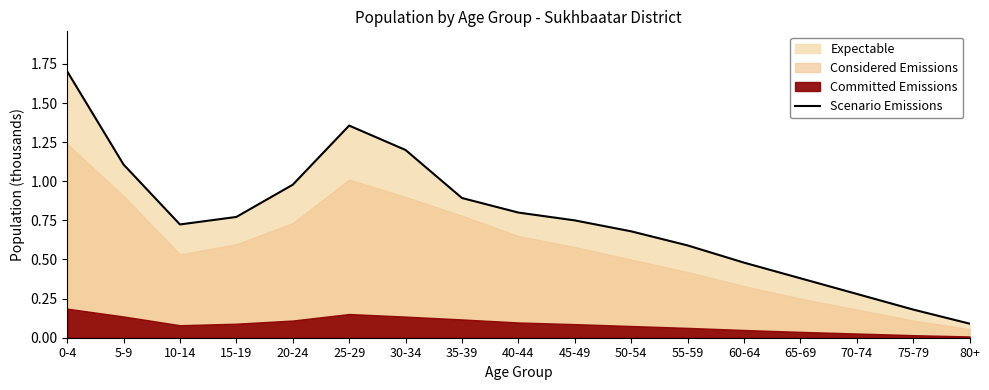

How many interior local valleys (lower than both neighbors) does the data have?

1